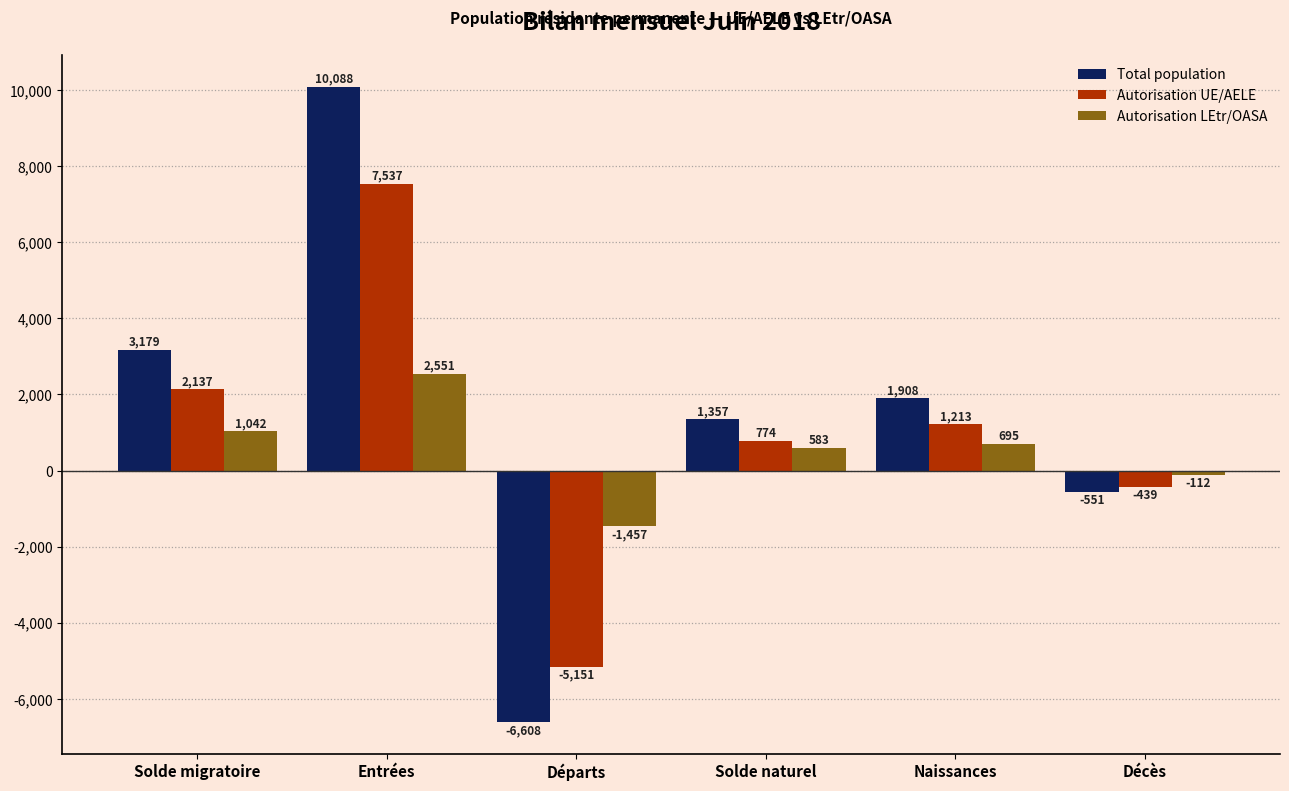

How many groups of bars are there?

6